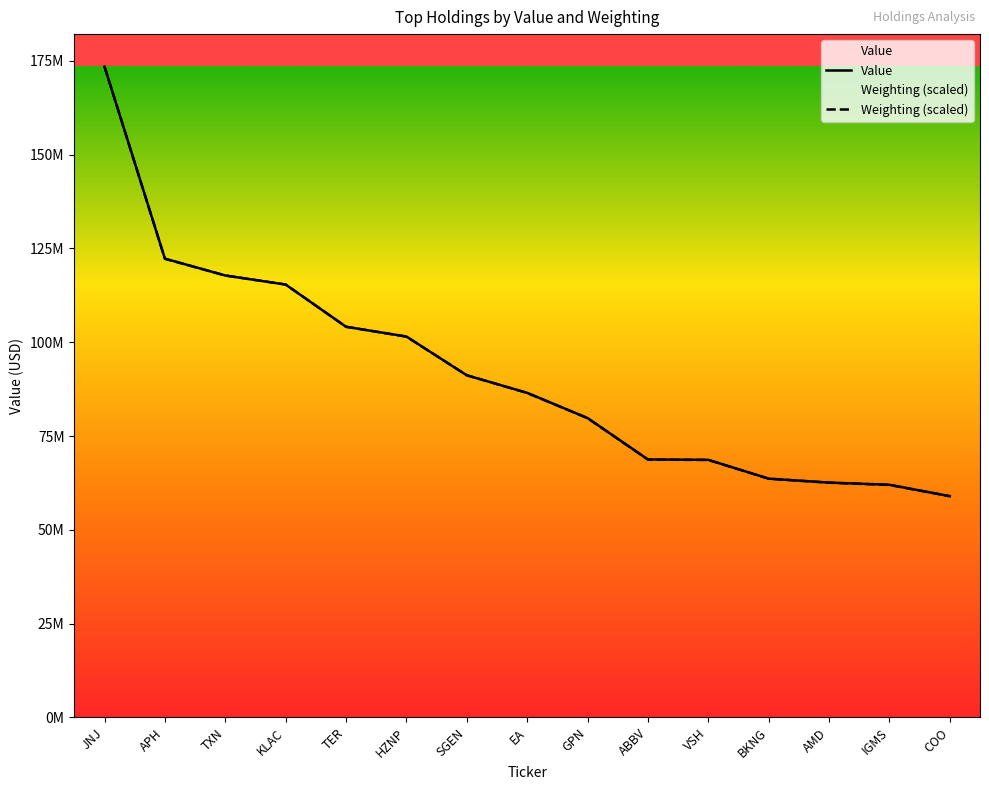

How many values in the Value series exceed 86518000?

7